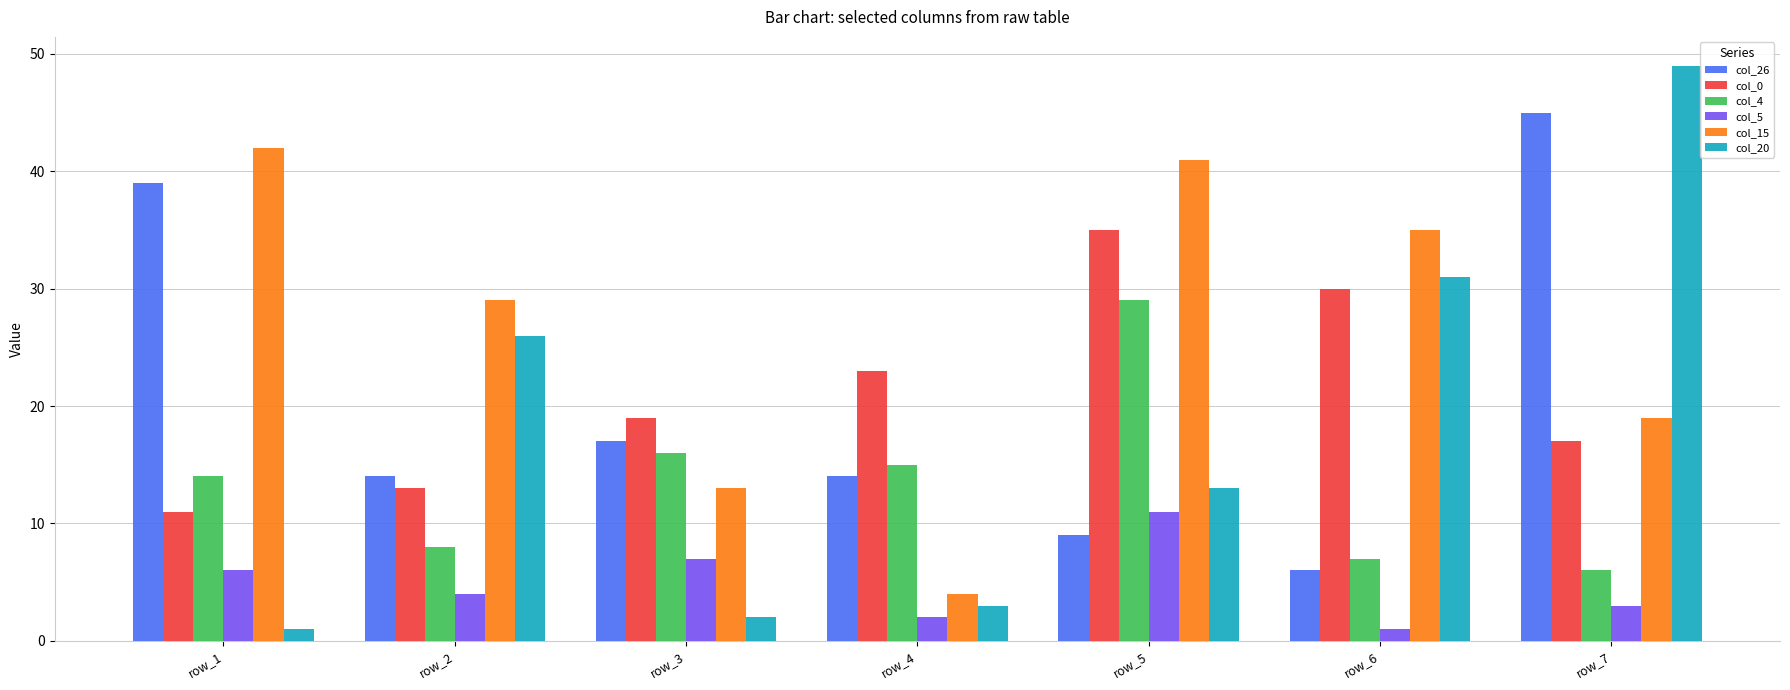

At which label does col_5 first exceed 4?

row_1